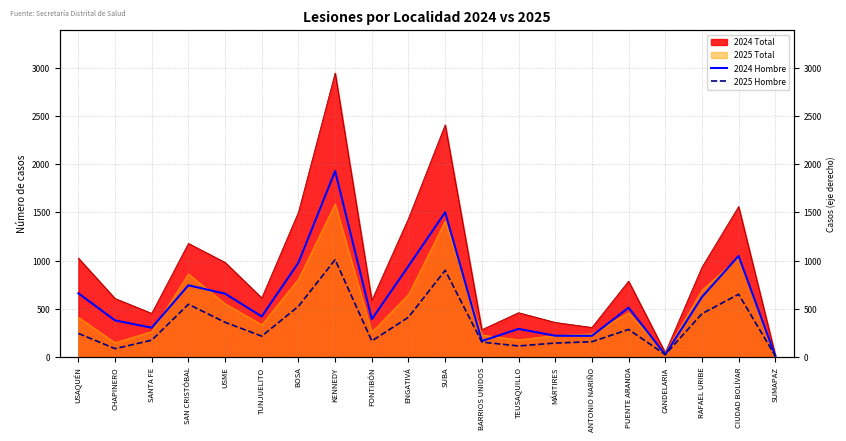

The 2024 Hombre series shows 422 at TUNJUELITO. True or false?

True